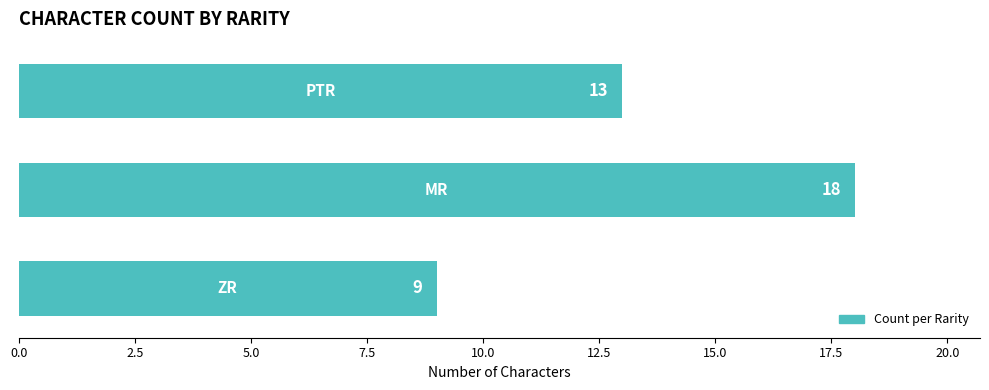

What is the minimum value shown in the chart?

9